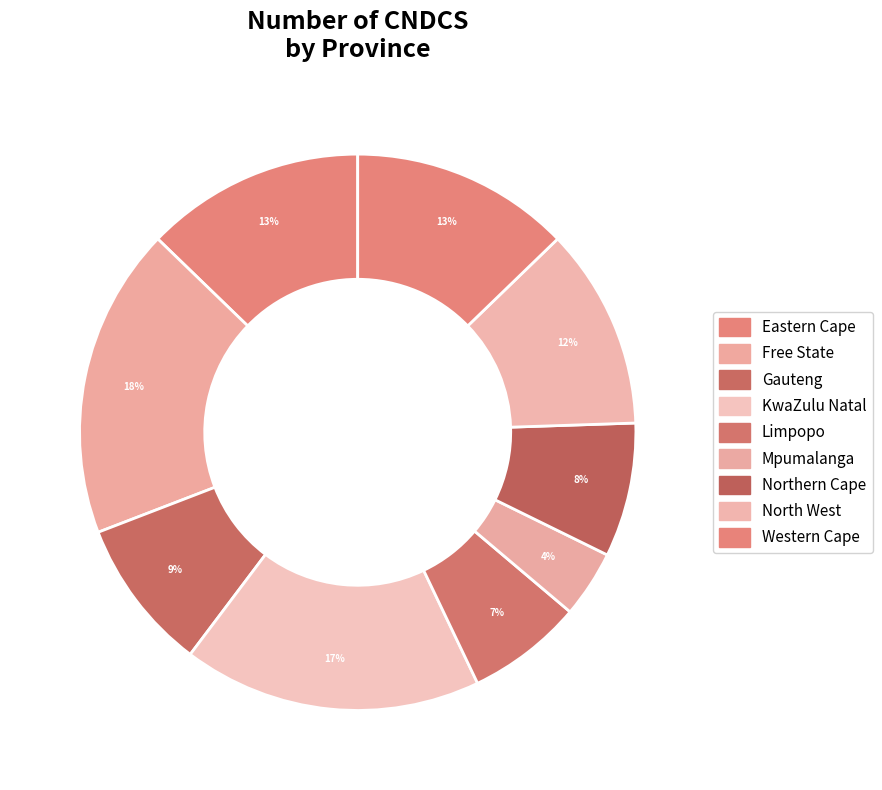

How many segments does this pie chart have?

9